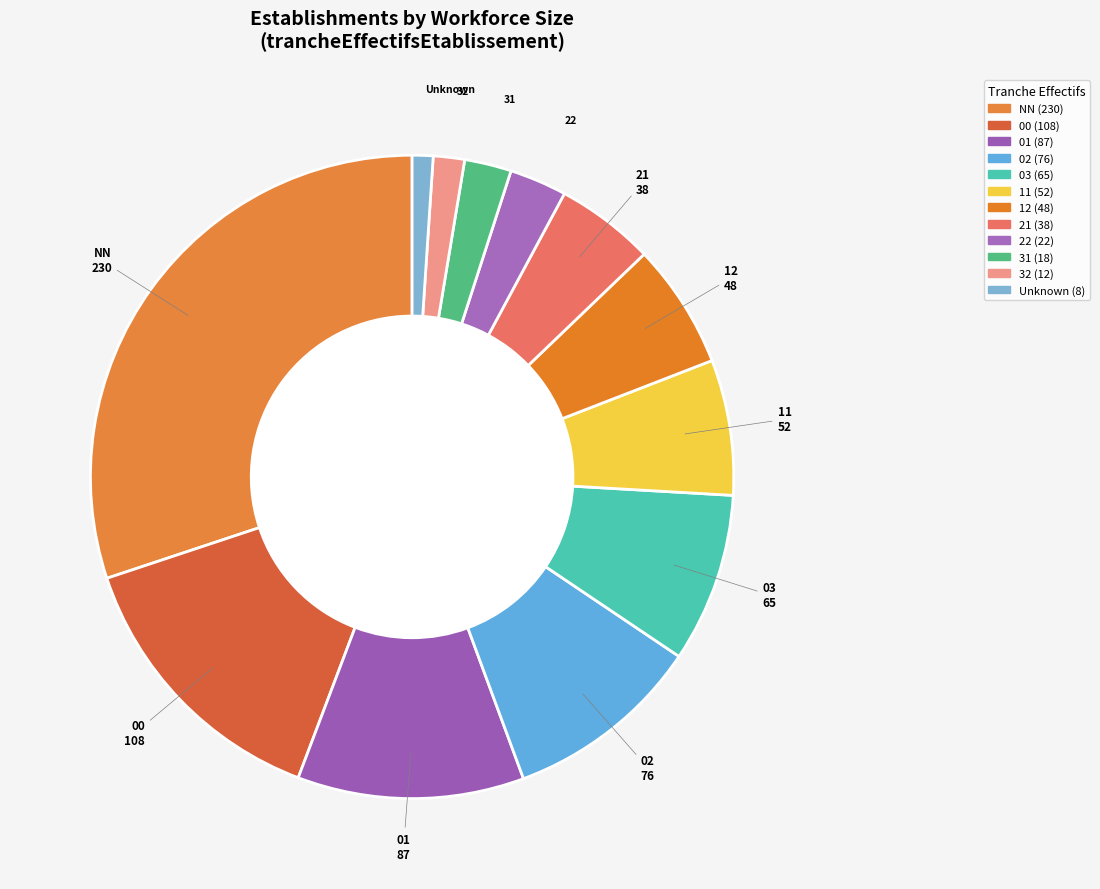

Is there any slice that represents more than half of the pie?

No